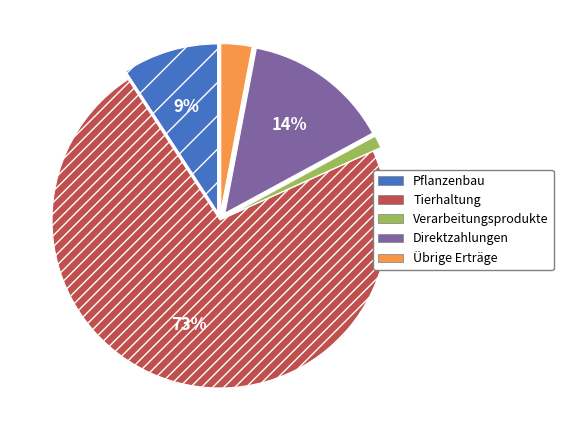

To the nearest percent, what is the difference between the Verarbeitungsprodukte and Pflanzenbau slice percentages?

8%